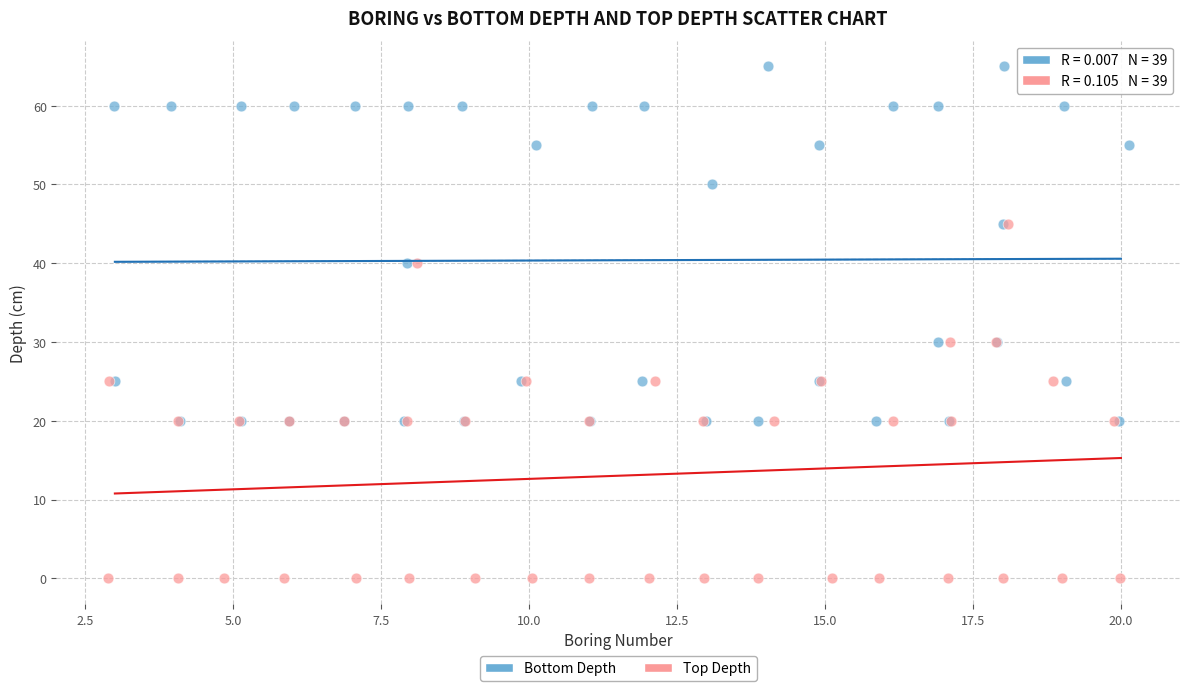

Which series reaches the minimum Y coordinate?

Top Depth